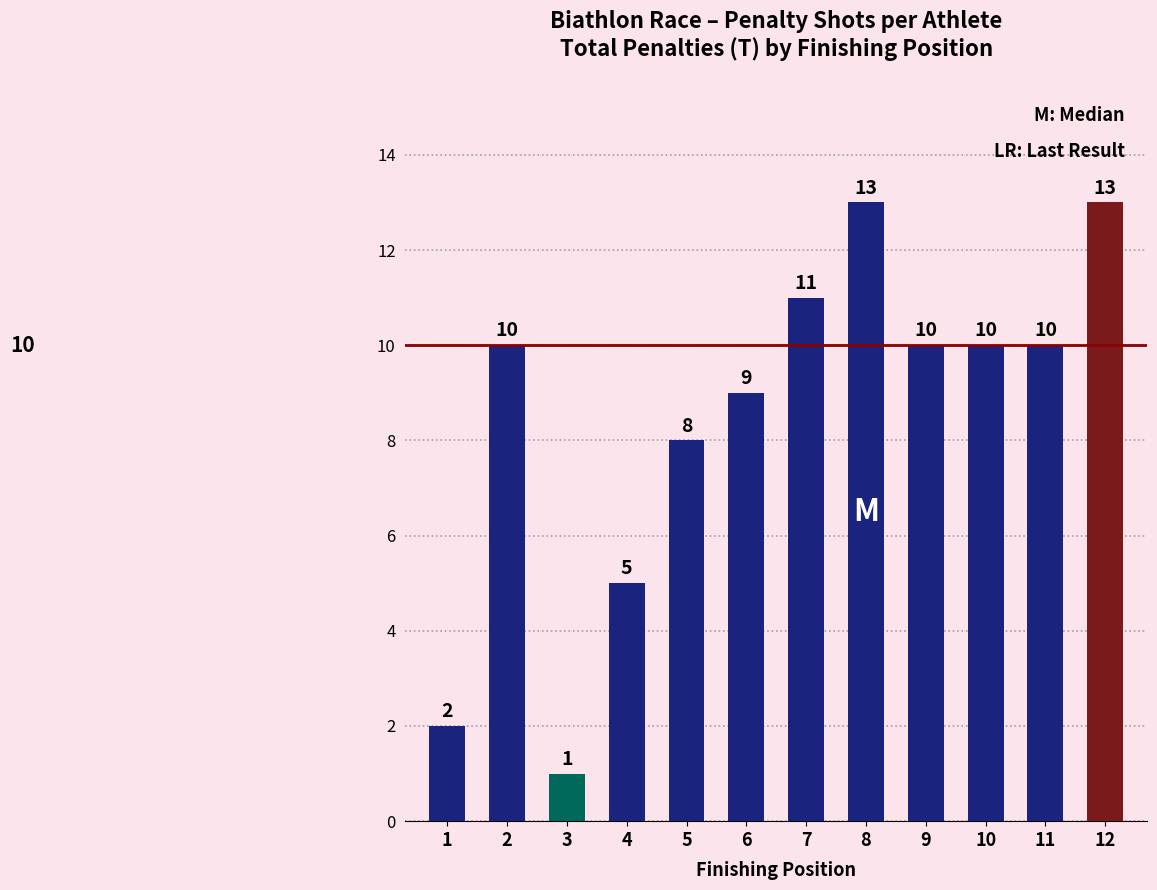

What is the difference between the second highest and minimum values?

12